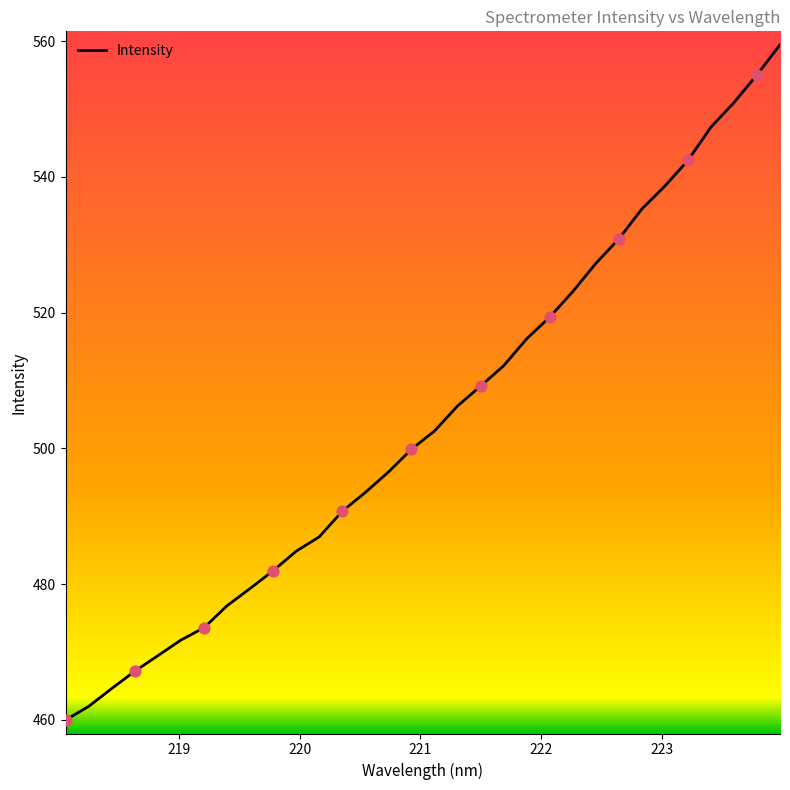

What is the difference between the maximum and minimum values?

99.5